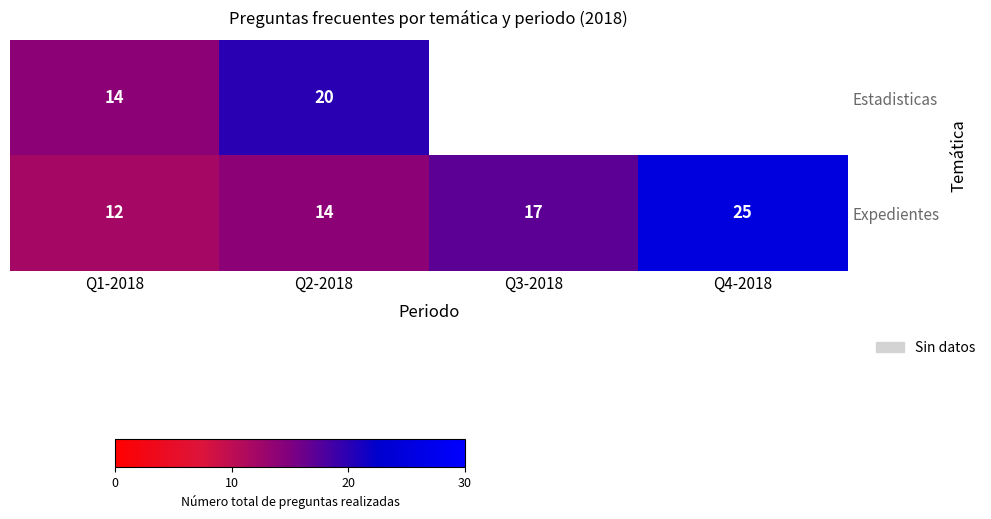

Between Q1-2018 and Q2-2018, which is larger?

Q2-2018